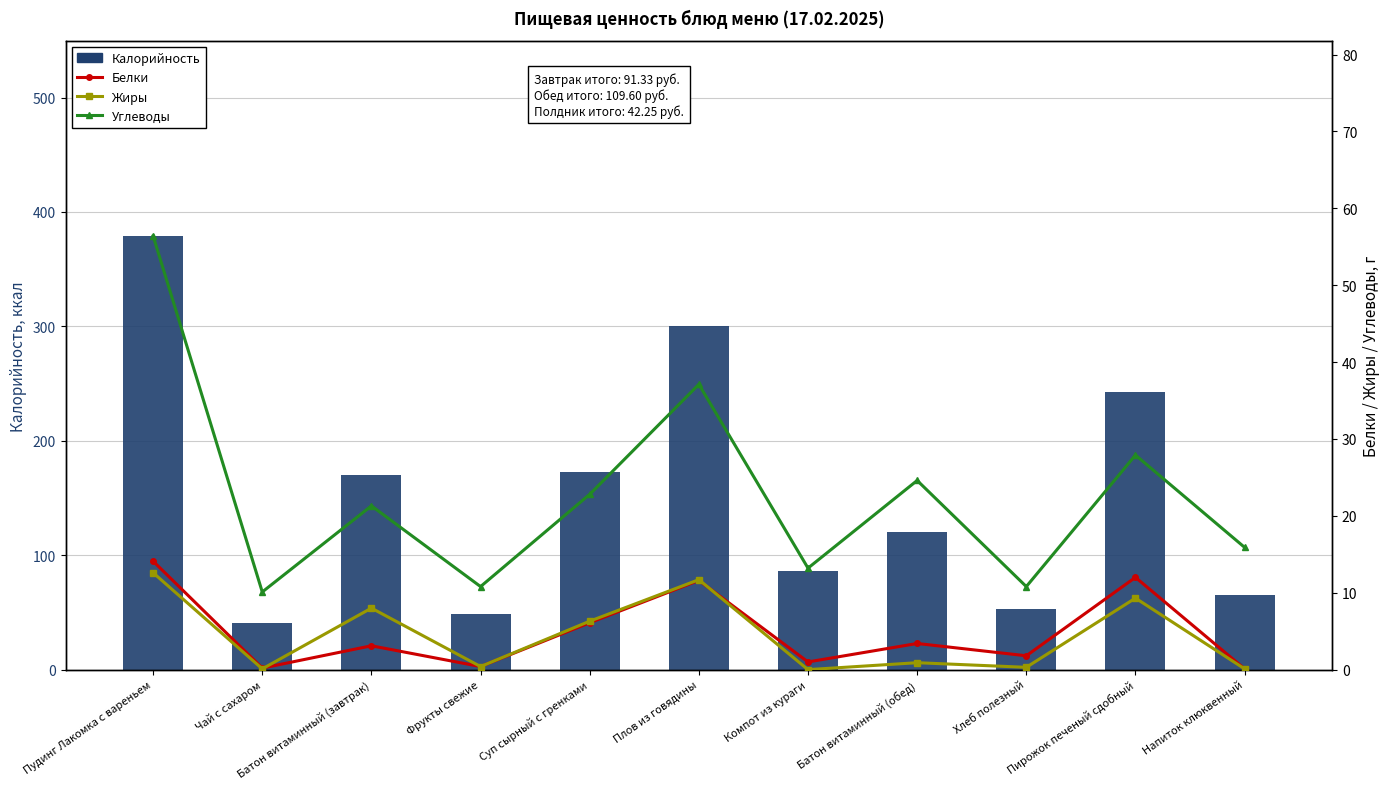

Is it true that Углеводы equals 56.4 at Пудинг Лакомка с вареньем?

True